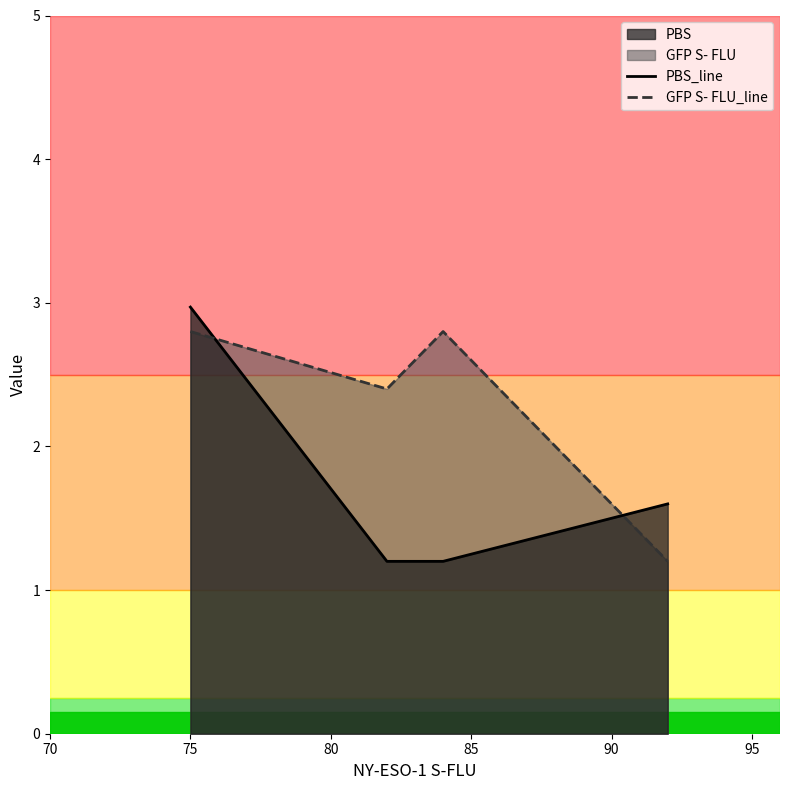

What is the average value of the GFP S- FLU_line series?

2.3